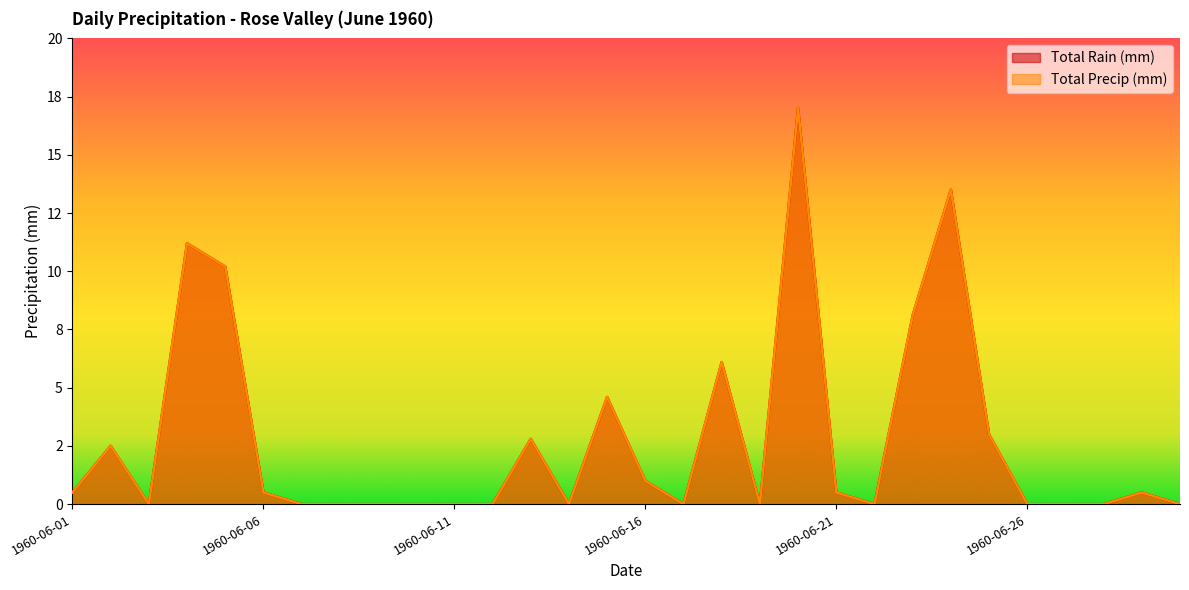

Reading left to right, list all the values displayed in this chart.

Total Rain (mm): 1960-06-01=0.5	1960-06-02=2.5	1960-06-03=0.0	1960-06-04=11.2	1960-06-05=10.2	1960-06-06=0.5	1960-06-07=0.0	1960-06-08=0.0	1960-06-09=0.0	1960-06-10=0.0	1960-06-11=0.0	1960-06-12=0.0	1960-06-13=2.8	1960-06-14=0.0	1960-06-15=4.6	1960-06-16=1.0	1960-06-17=0.0	1960-06-18=6.1	1960-06-19=0.0	1960-06-20=17.0	1960-06-21=0.5	1960-06-22=0.0	1960-06-23=8.1	1960-06-24=13.5	1960-06-25=3.0	1960-06-26=0.0	1960-06-27=0.0	1960-06-28=0.0	1960-06-29=0.5	1960-06-30=0.0
Total Precip (mm): 1960-06-01=0.5	1960-06-02=2.5	1960-06-03=0.0	1960-06-04=11.2	1960-06-05=10.2	1960-06-06=0.5	1960-06-07=0.0	1960-06-08=0.0	1960-06-09=0.0	1960-06-10=0.0	1960-06-11=0.0	1960-06-12=0.0	1960-06-13=2.8	1960-06-14=0.0	1960-06-15=4.6	1960-06-16=1.0	1960-06-17=0.0	1960-06-18=6.1	1960-06-19=0.0	1960-06-20=17.0	1960-06-21=0.5	1960-06-22=0.0	1960-06-23=8.1	1960-06-24=13.5	1960-06-25=3.0	1960-06-26=0.0	1960-06-27=0.0	1960-06-28=0.0	1960-06-29=0.5	1960-06-30=0.0